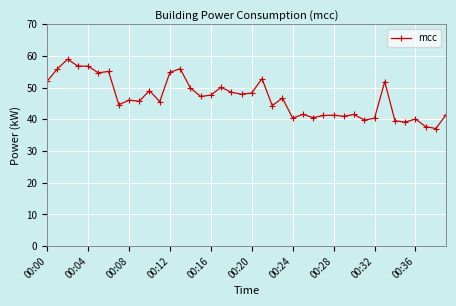

What is the value of the 16th point from the left?

47.2